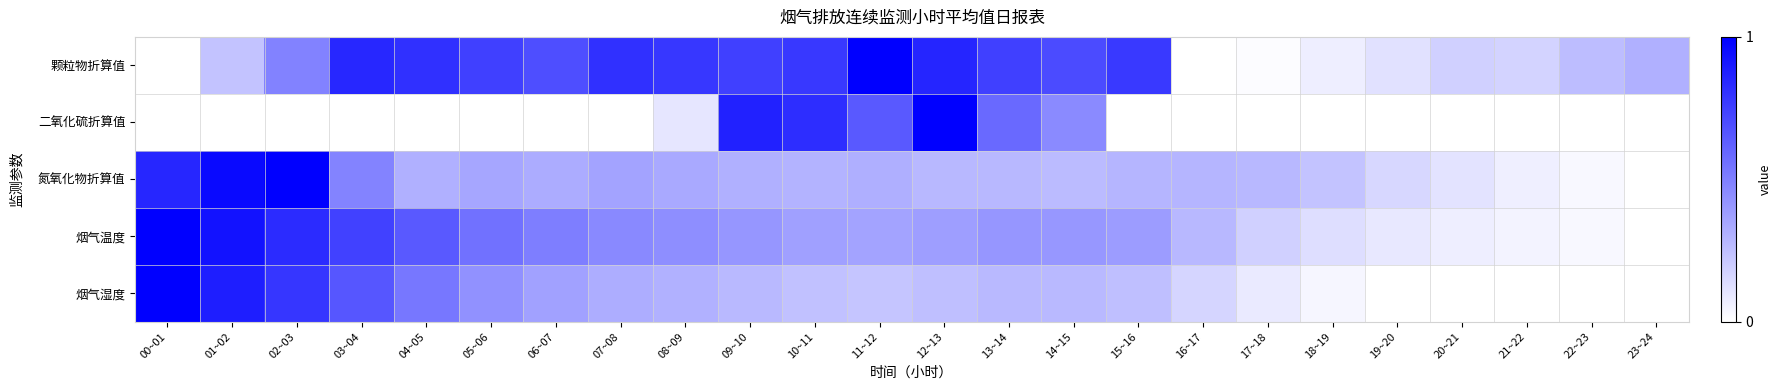

Rank the series by their maximum value, from lowest to highest.

颗粒物折算值, 二氧化硫折算值, 氮氧化物折算值, 烟气温度, 烟气湿度